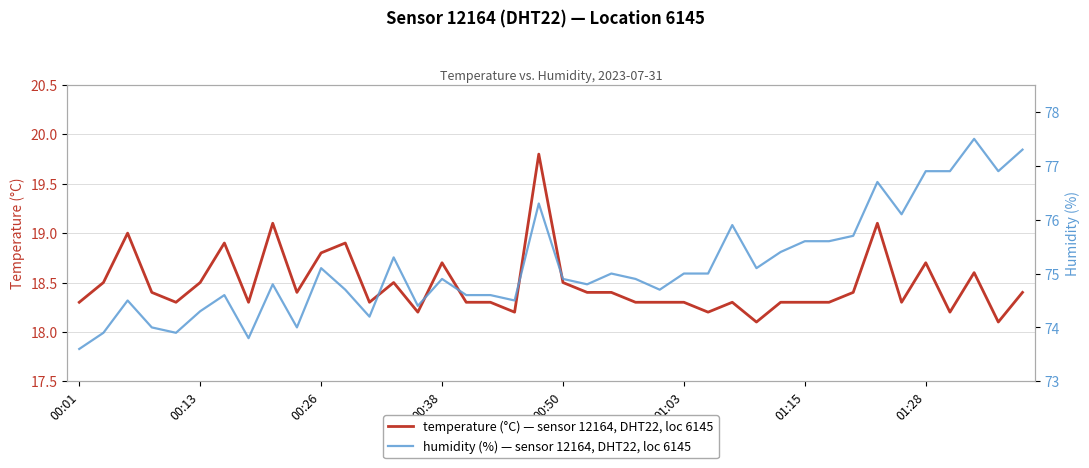

Does the chart display data point markers on the line(s)?

No